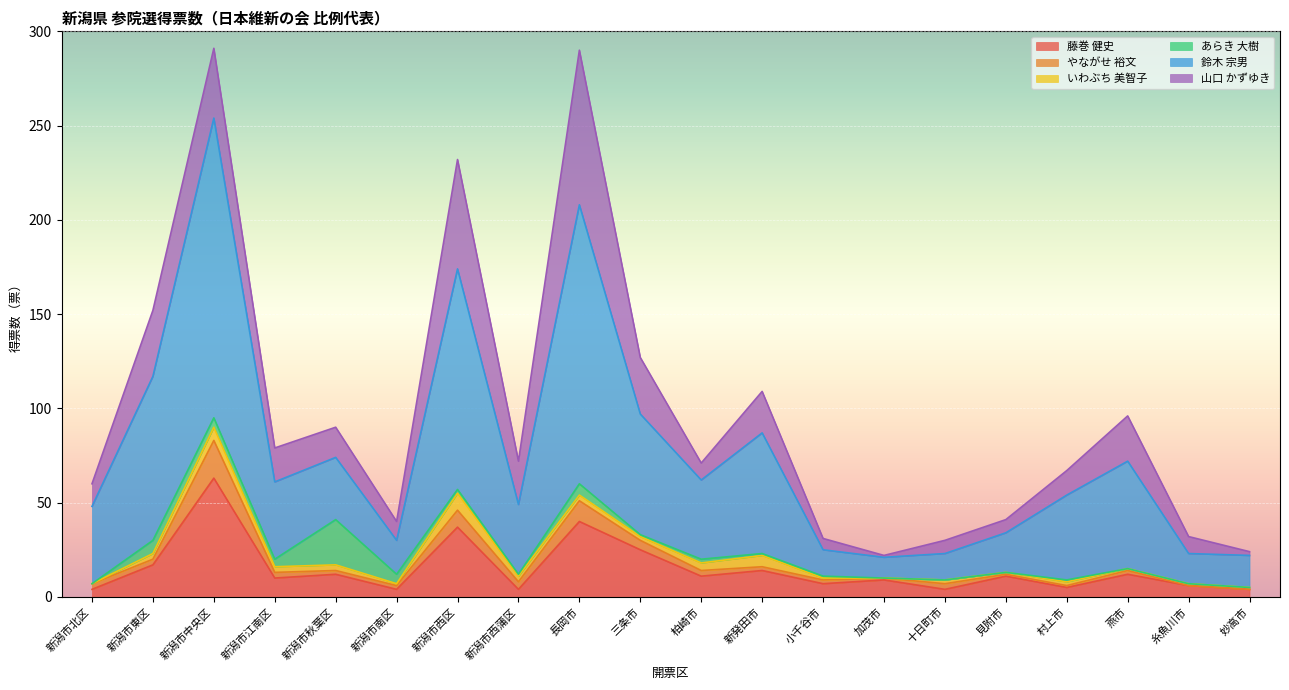

At which category is the sum across all series the highest?

新潟市中央区